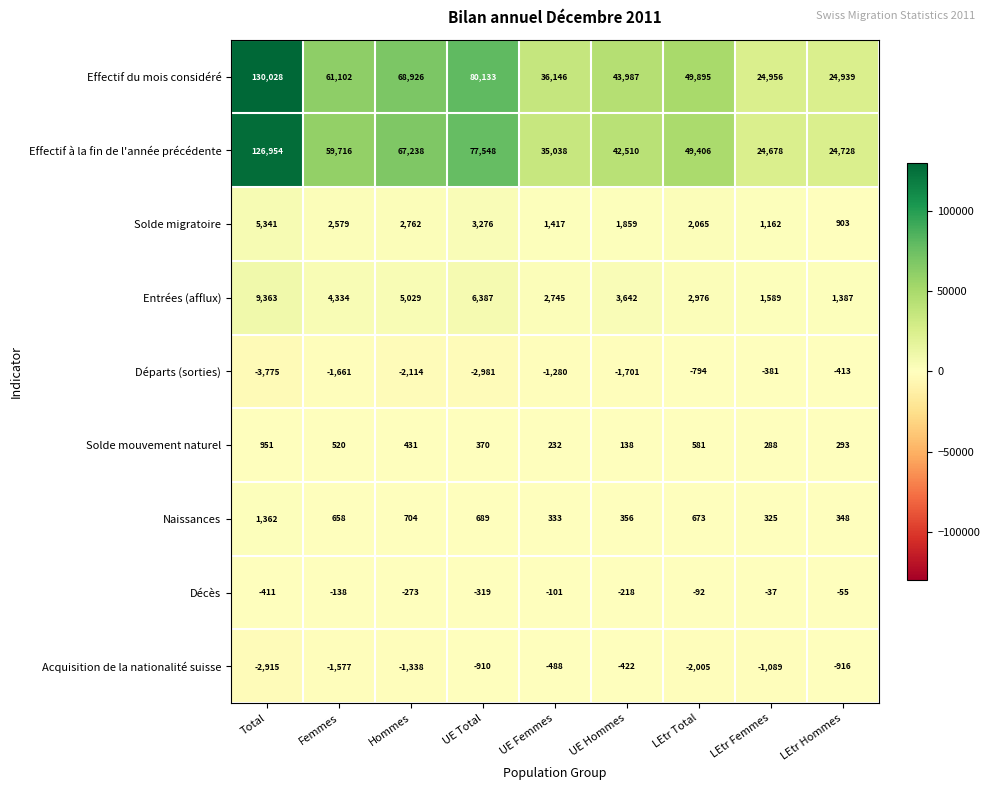

At which label does Effectif à la fin de l'année précédente first exceed 49406?

Total